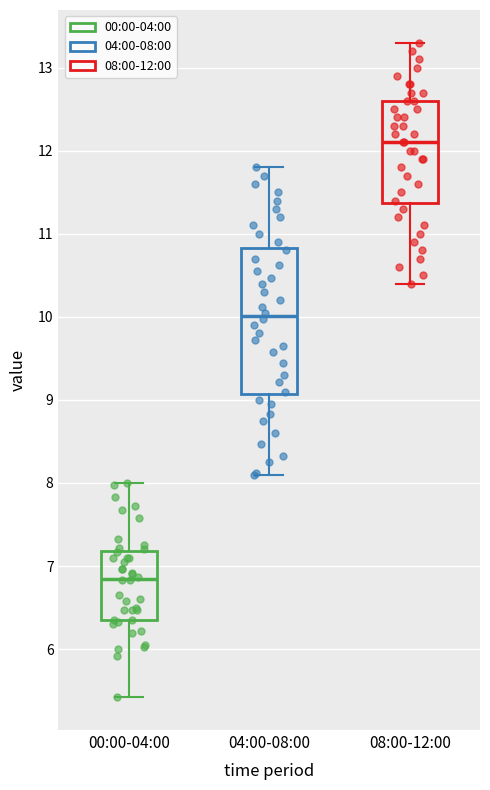

Where does the median line of the box for 08:00-12:00 sit on the y-axis? The values are not printed on the chart, so give them approximately, as read against the axis.

12.1